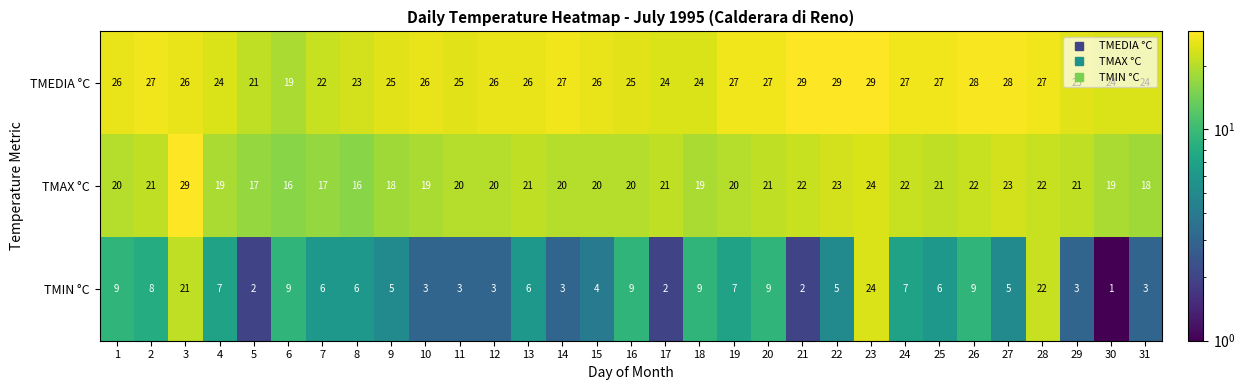

What is the maximum value shown in the chart?

29